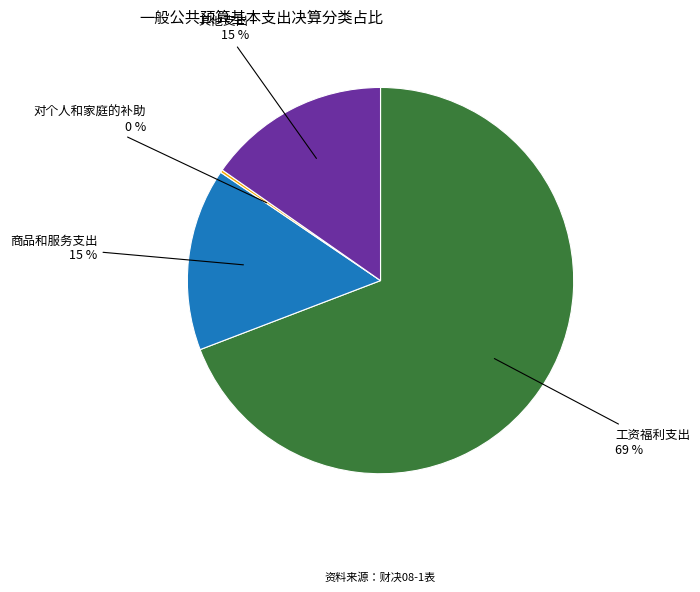

Between 工资福利支出 and 商品和服务支出, which is larger?

工资福利支出